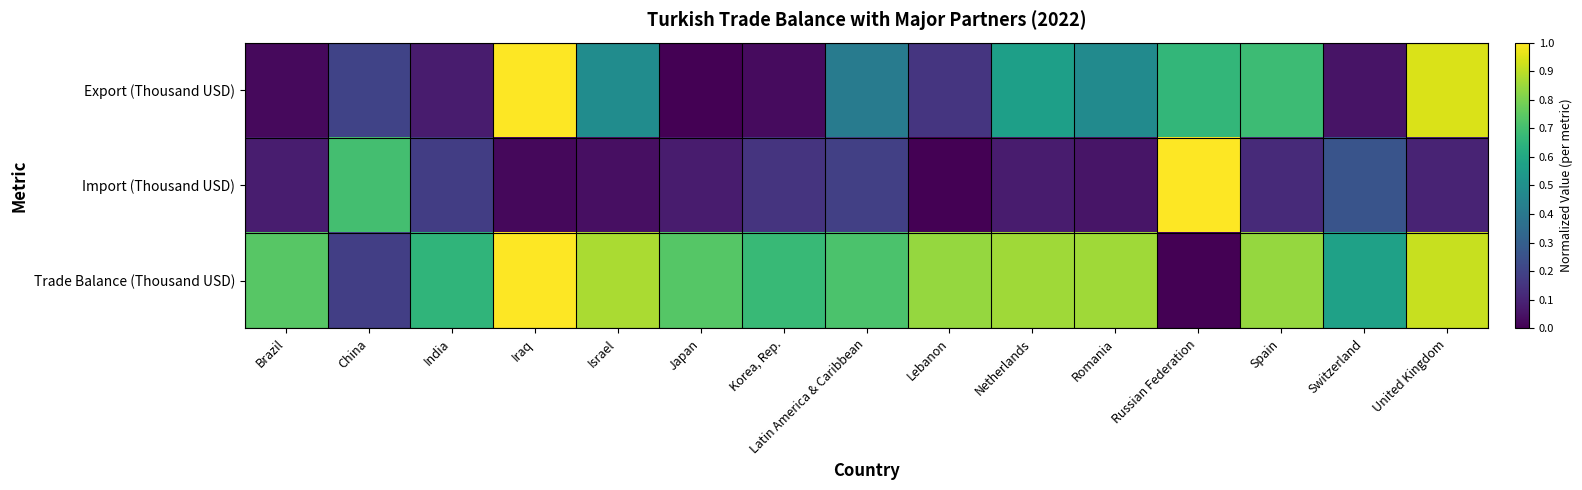

Rank the series at Romania from highest to lowest value.

Trade Balance (Thousand USD), Export (Thousand USD), Import (Thousand USD)